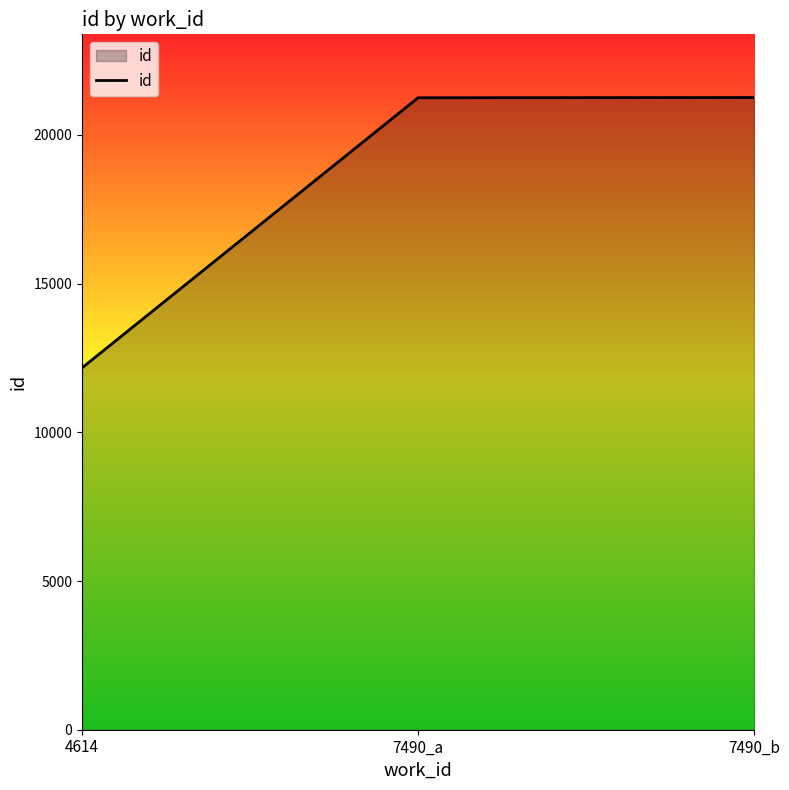

At which label is the value closest to 16713?

7490_a